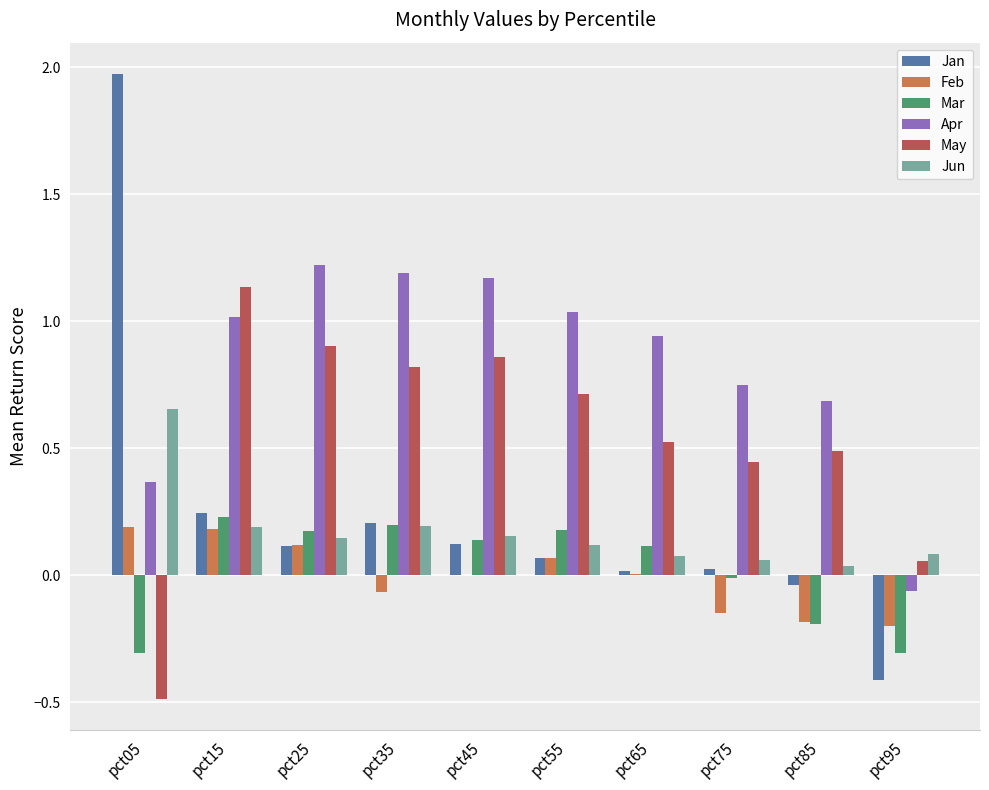

Count the number of categories in the chart.

10